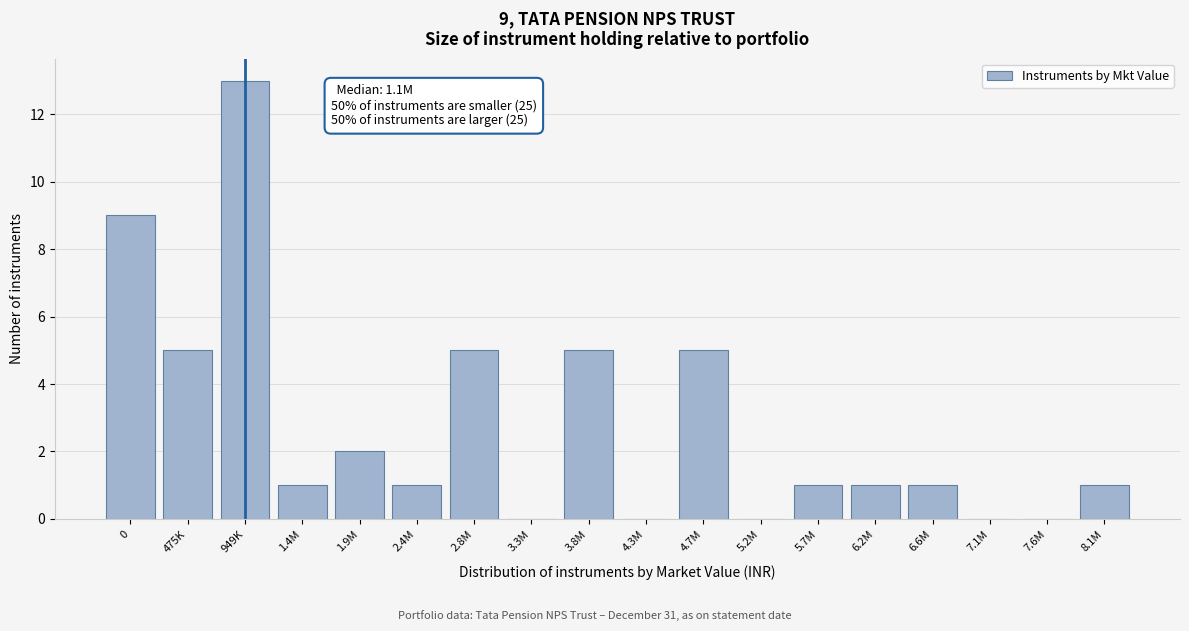

Reading left to right, transcribe all the data shown in this chart.

0=9	475K=5	949K=13	1.4M=1	1.9M=2	2.4M=1	2.8M=5	3.3M=0	3.8M=5	4.3M=0	4.7M=5	5.2M=0	5.7M=1	6.2M=1	6.6M=1	7.1M=0	7.6M=0	8.1M=1